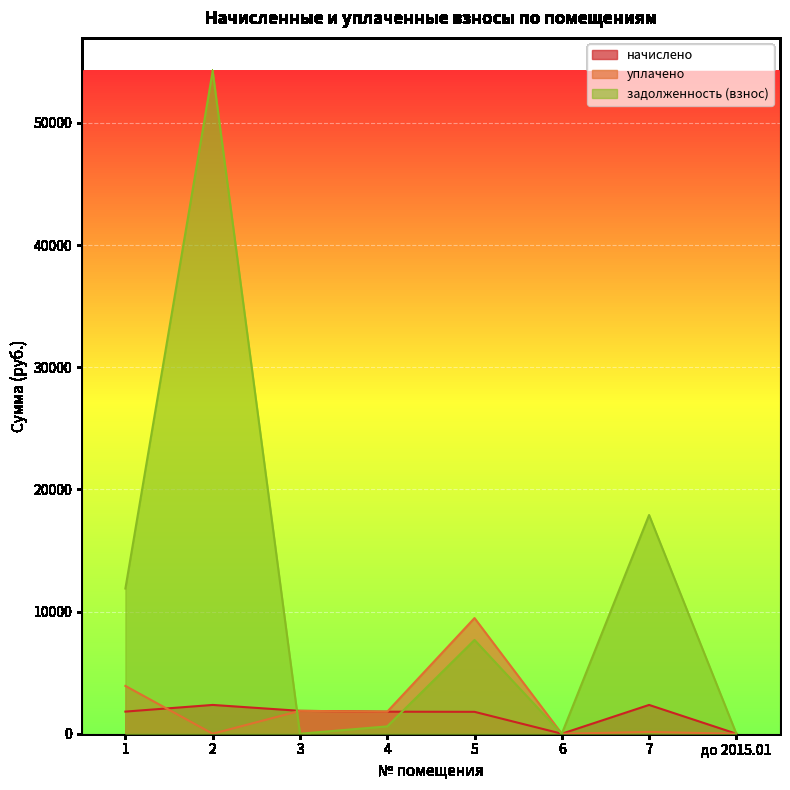

At which label does начислено first exceed 1811?

1